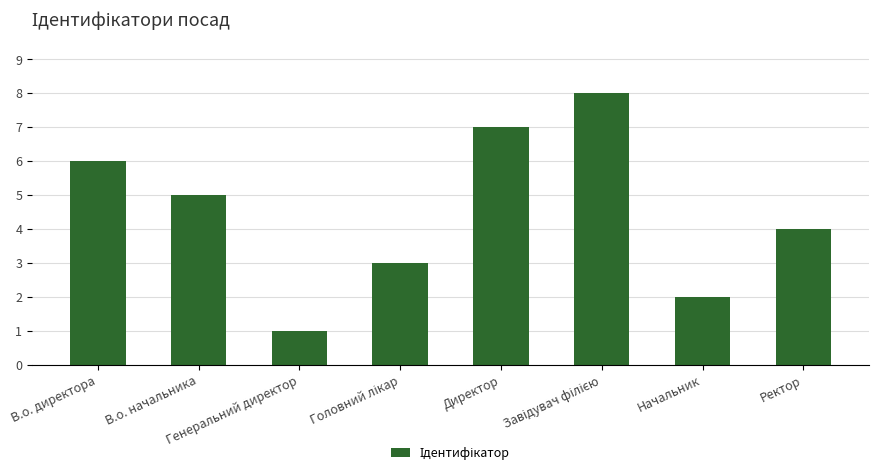

Where is the data nearest to the value 4?

Ректор